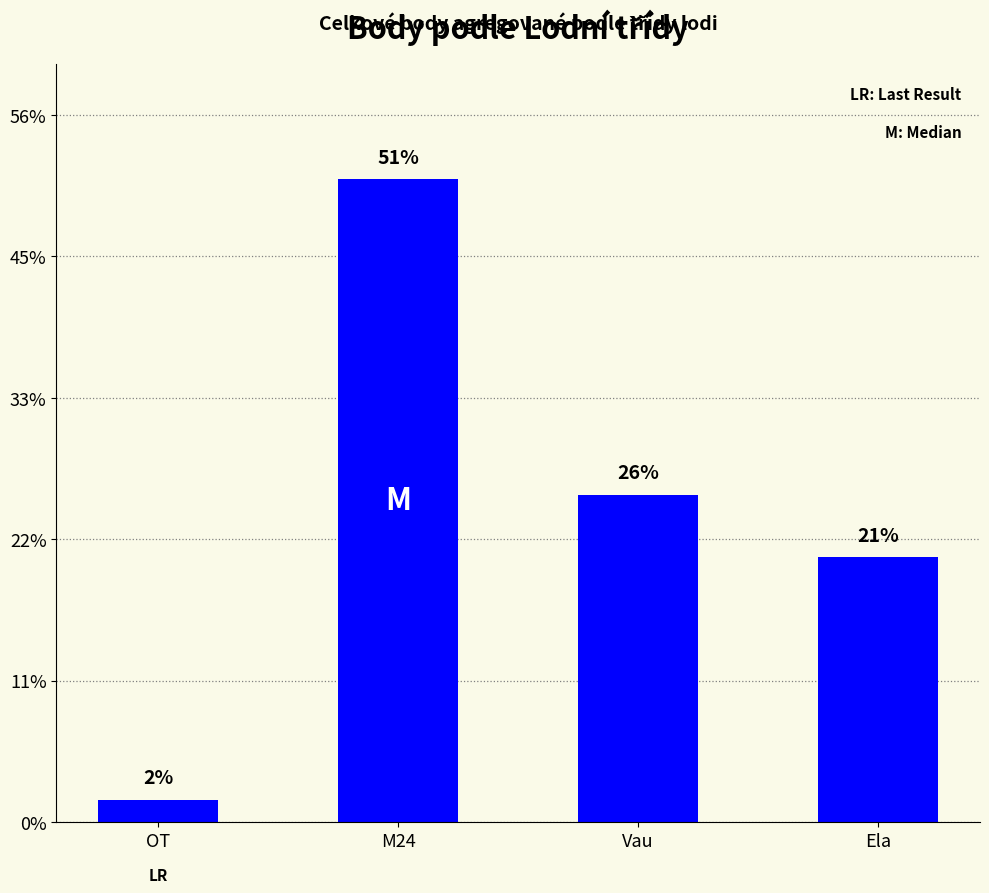

How many data points does each series have?

4